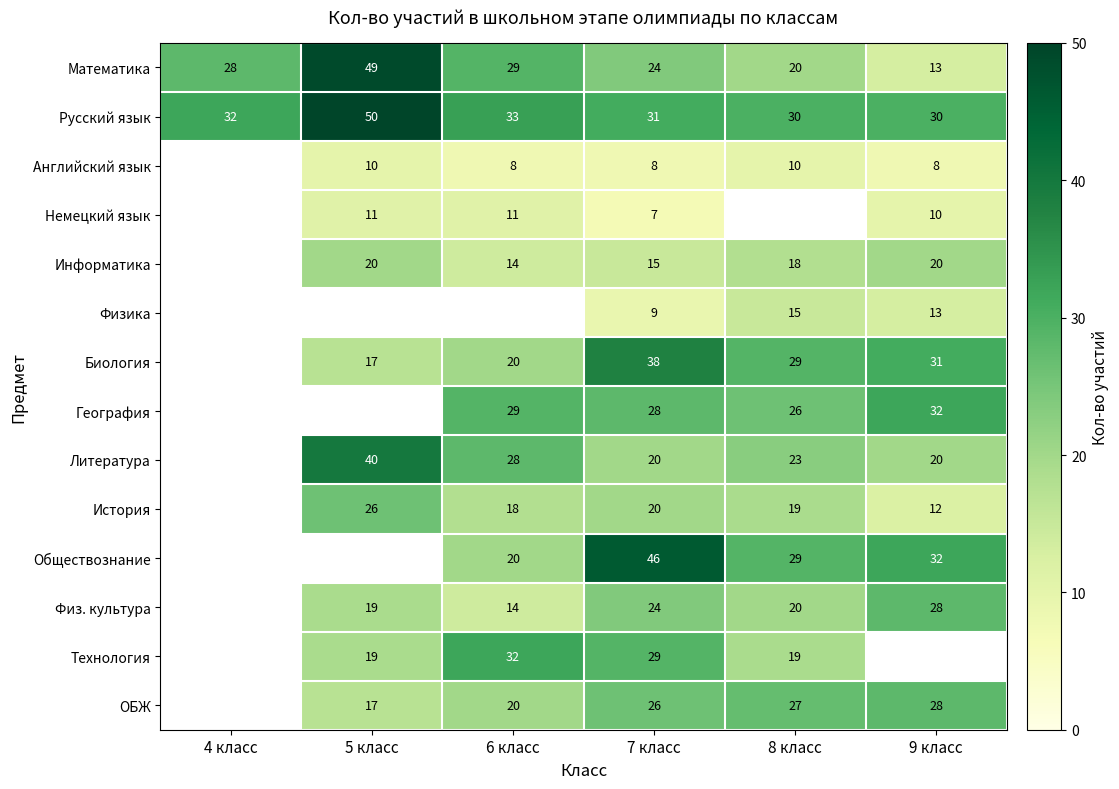

The Литература series shows 8.7 at 9 класс. True or false?

False